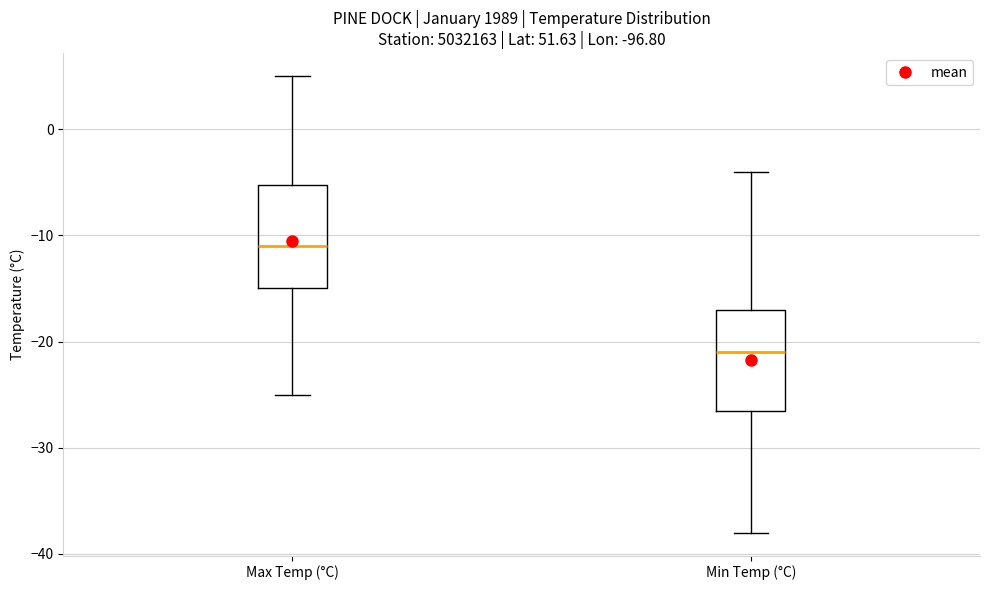

Which box's median line is the highest?

Max Temp (°C)